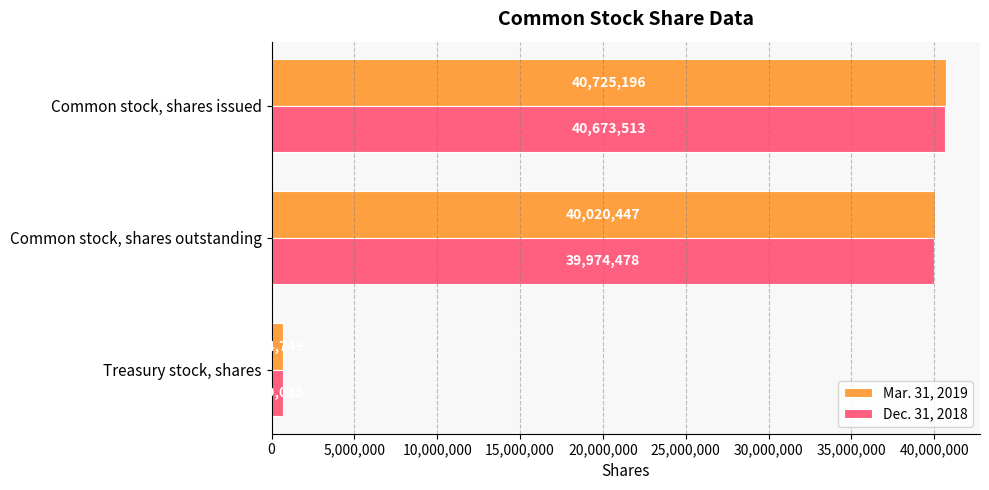

Which series has the widest spread of values?

Mar. 31, 2019